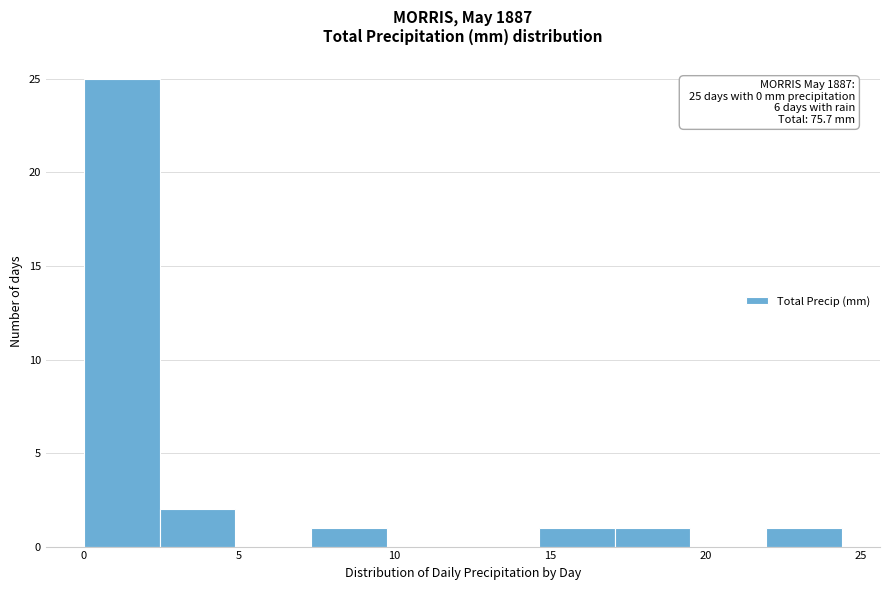

Over which range of the x-axis is the bar tallest?

0.0 to 2.5